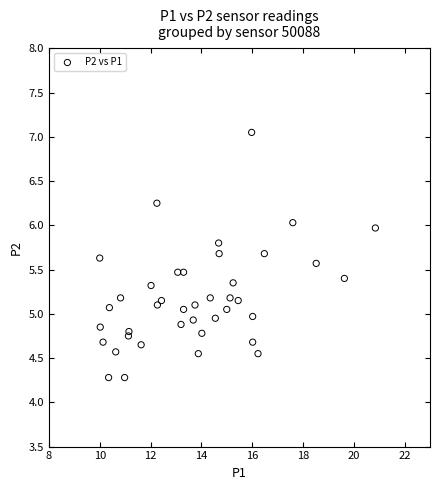

What is the range of Y values (max minus min)?

2.8